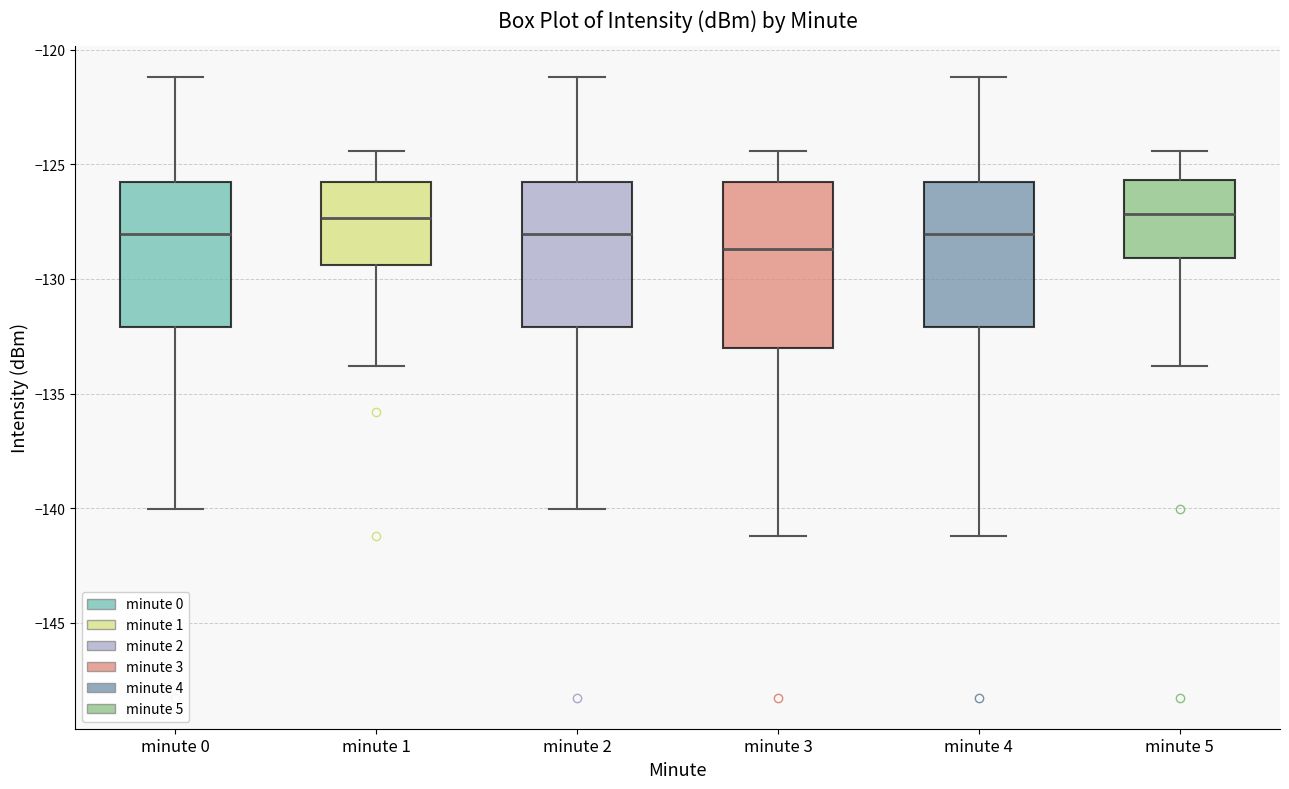

Reading left to right, transcribe this box plot: for each box, give where its median line is, the range the box spans, and where its two whiskers end, as read against the y-axis. The values are not printed on the chart, so give them approximately, as read against the axis.

minute 0: median -128.0, box -132.0 to -126.0, whiskers -140.0 to -121.0
minute 1: median -127.5, box -129.5 to -126.0, whiskers -134.0 to -124.5
minute 2: median -128.0, box -132.0 to -126.0, whiskers -140.0 to -121.0
minute 3: median -128.5, box -133.0 to -126.0, whiskers -141.0 to -124.5
minute 4: median -128.0, box -132.0 to -126.0, whiskers -141.0 to -121.0
minute 5: median -127.0, box -129.0 to -125.5, whiskers -134.0 to -124.5